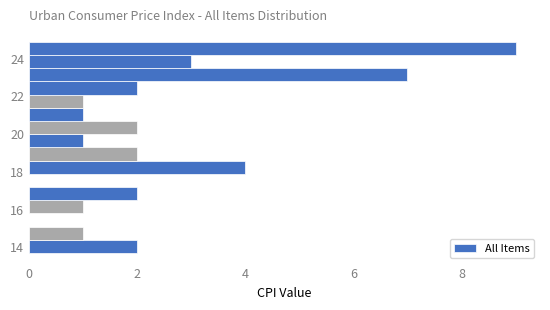

Read against the y-axis, roughly where is the centre of the longest bar?

24.6